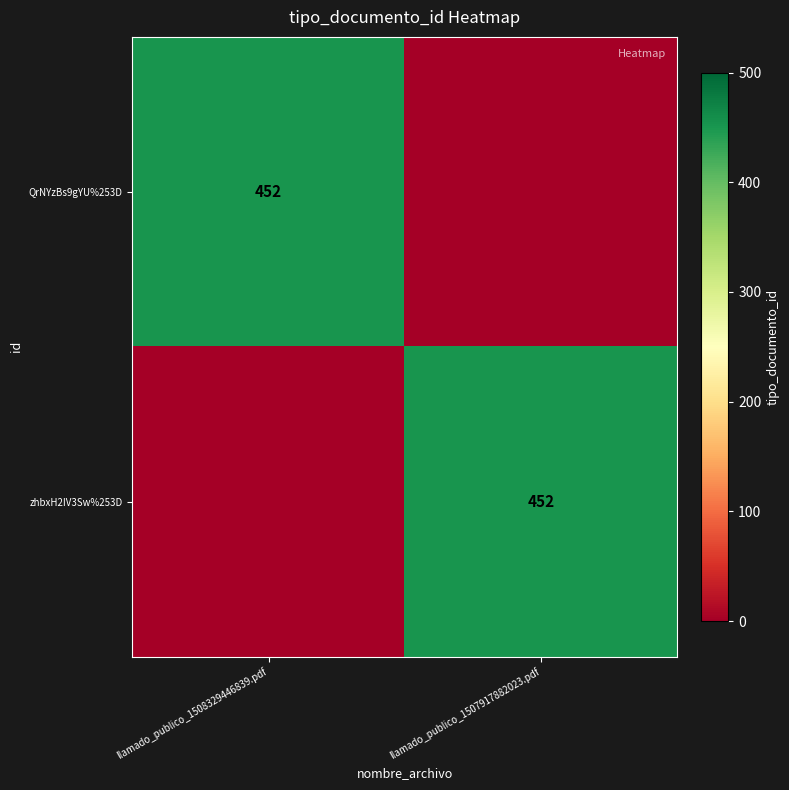

True or false: QrNYzBs9gYU%253D has a value of 604 at llamado_publico_1508329446839.pdf.

False